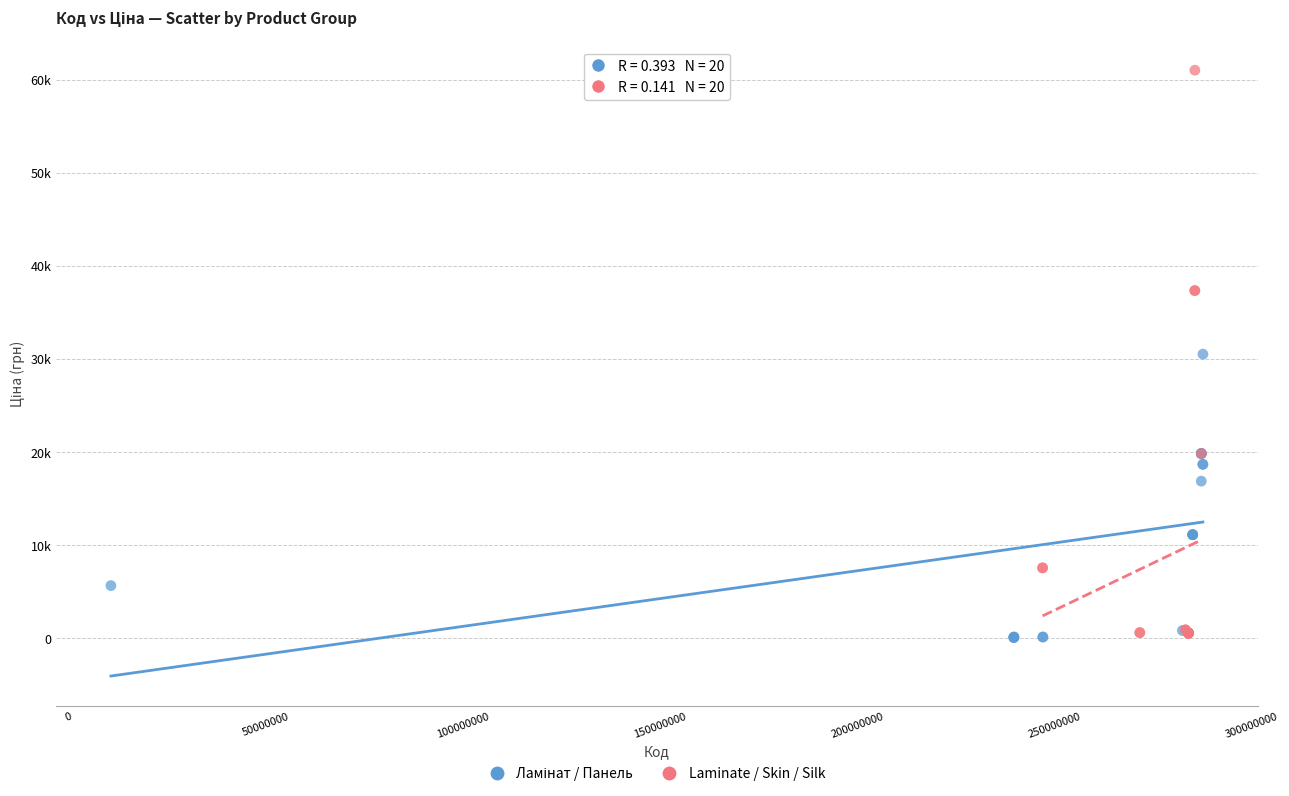

Which series reaches the maximum Y coordinate?

Laminate / Skin / Silk